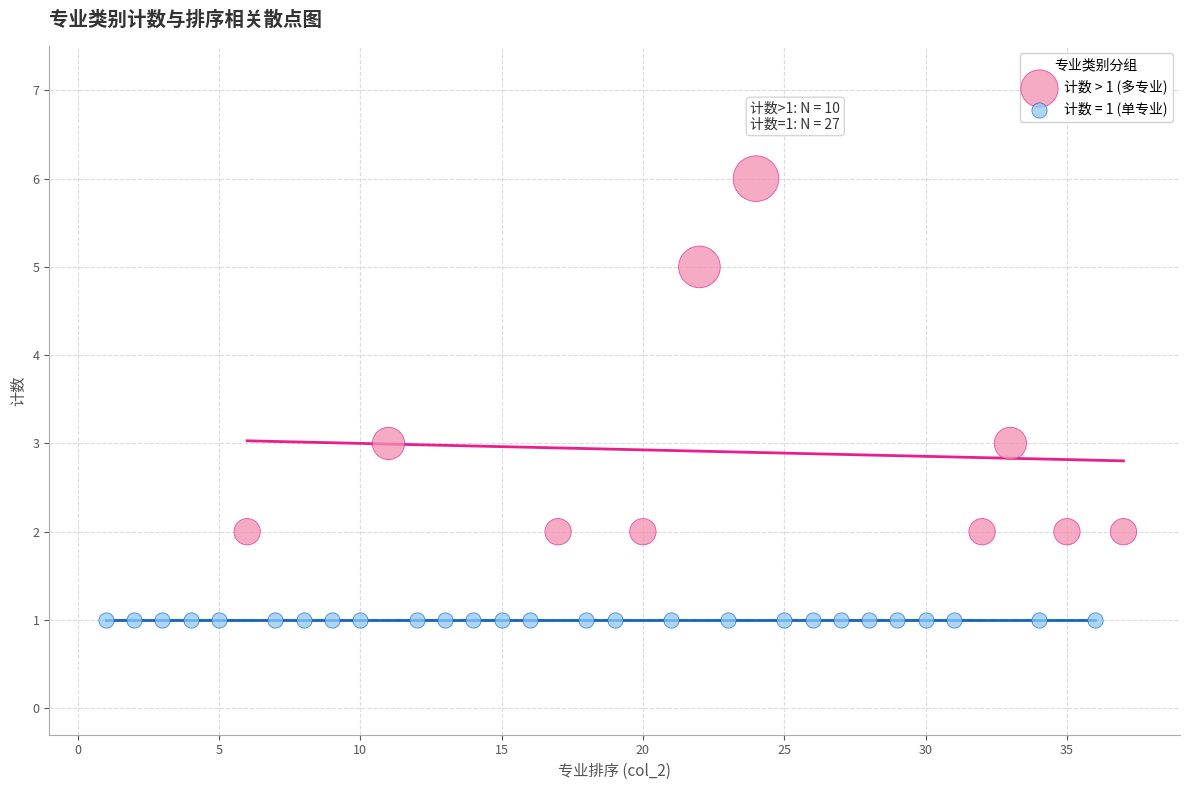

Which series reaches the minimum Y coordinate?

计数 = 1 (单专业)